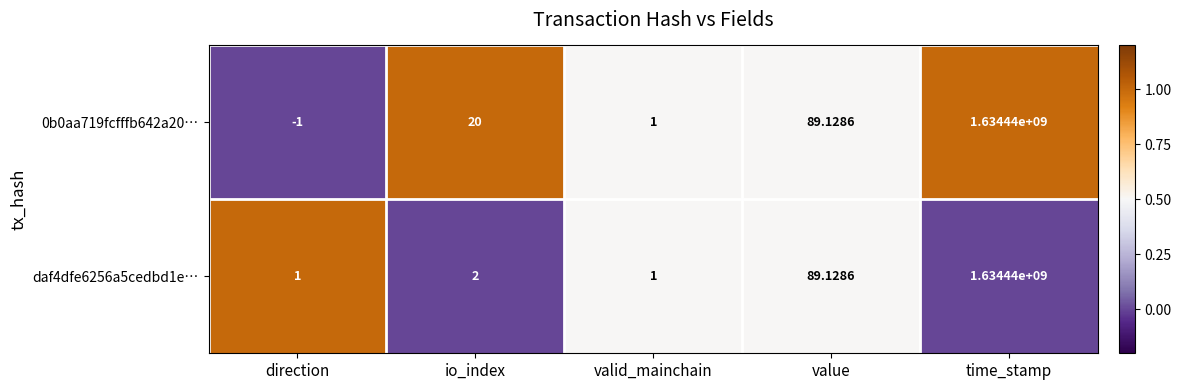

Which label corresponds to the smallest value in the chart?

direction